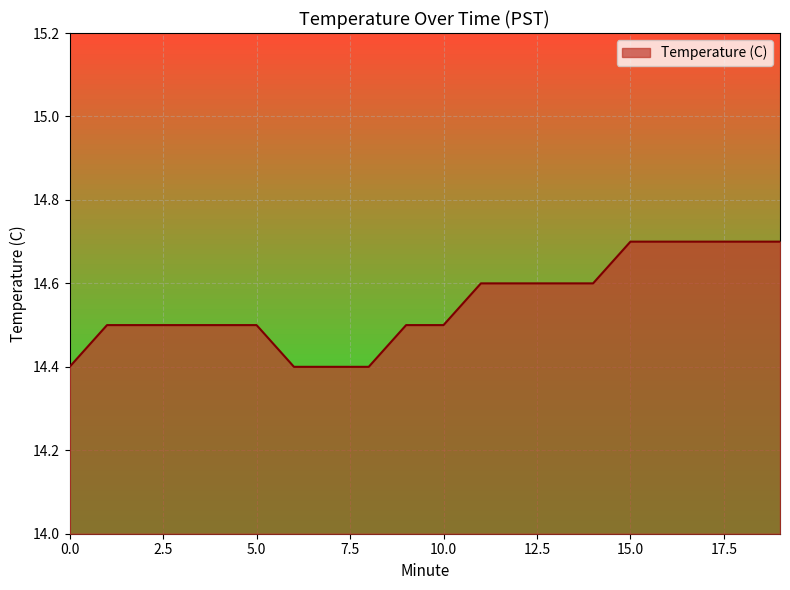

What is the greatest value displayed?

14.7